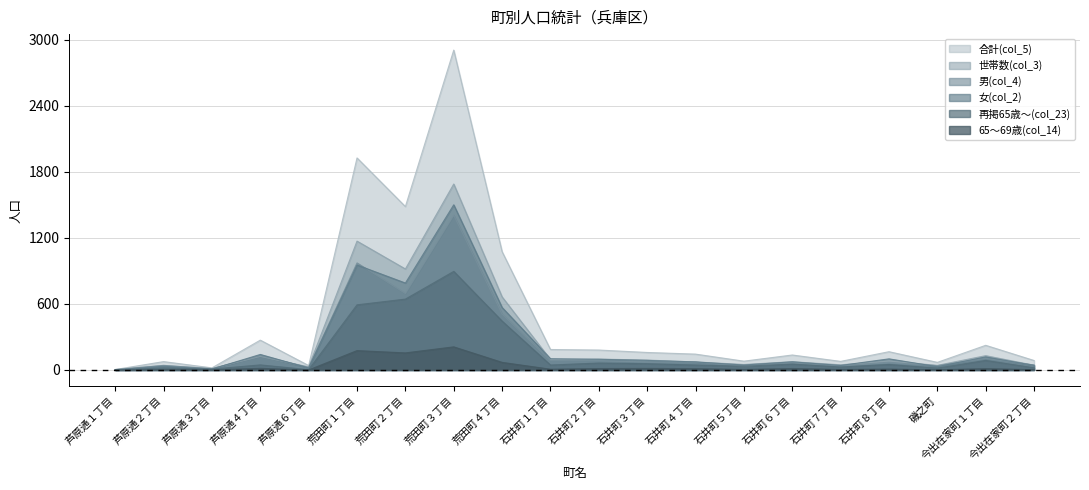

What is the difference between the 合計(col_5) values at 石井町３丁目 and 磯之町?

90